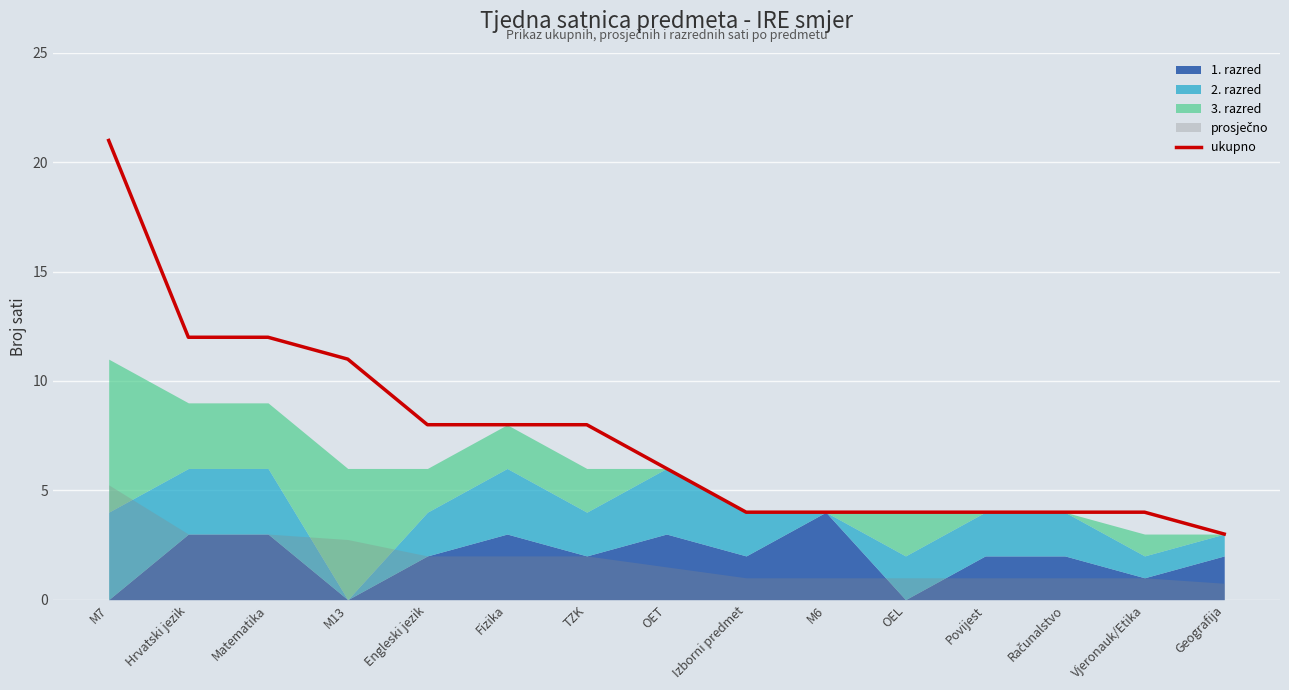

Where is the data nearest to the value 12?

Hrvatski jezik